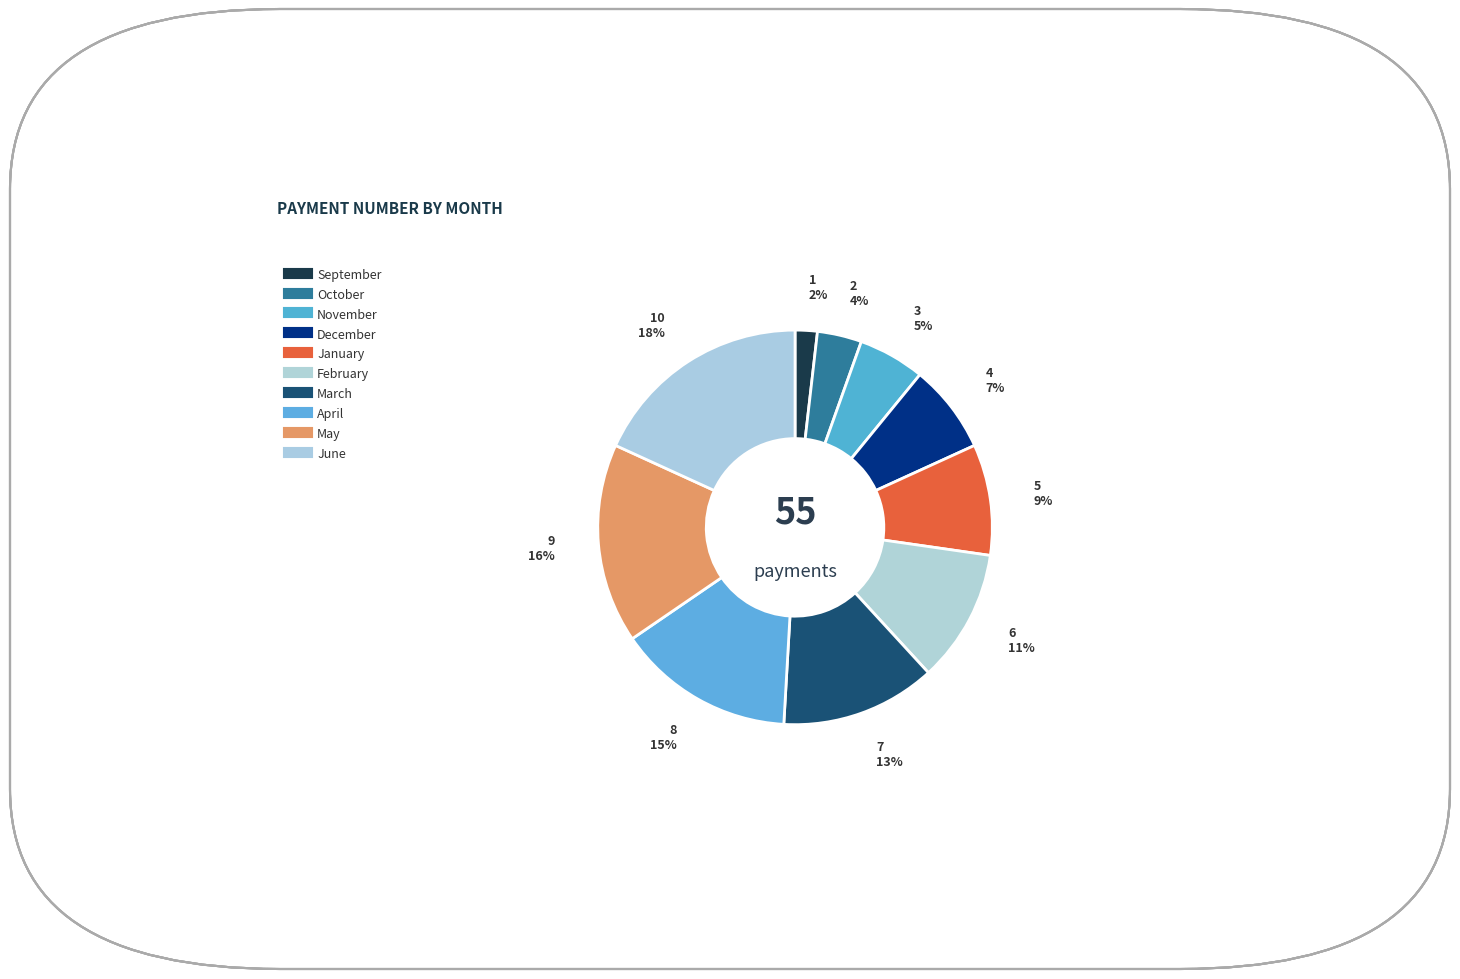

Rank the categories by value from highest to lowest.

June, May, April, March, February, January, December, November, October, September